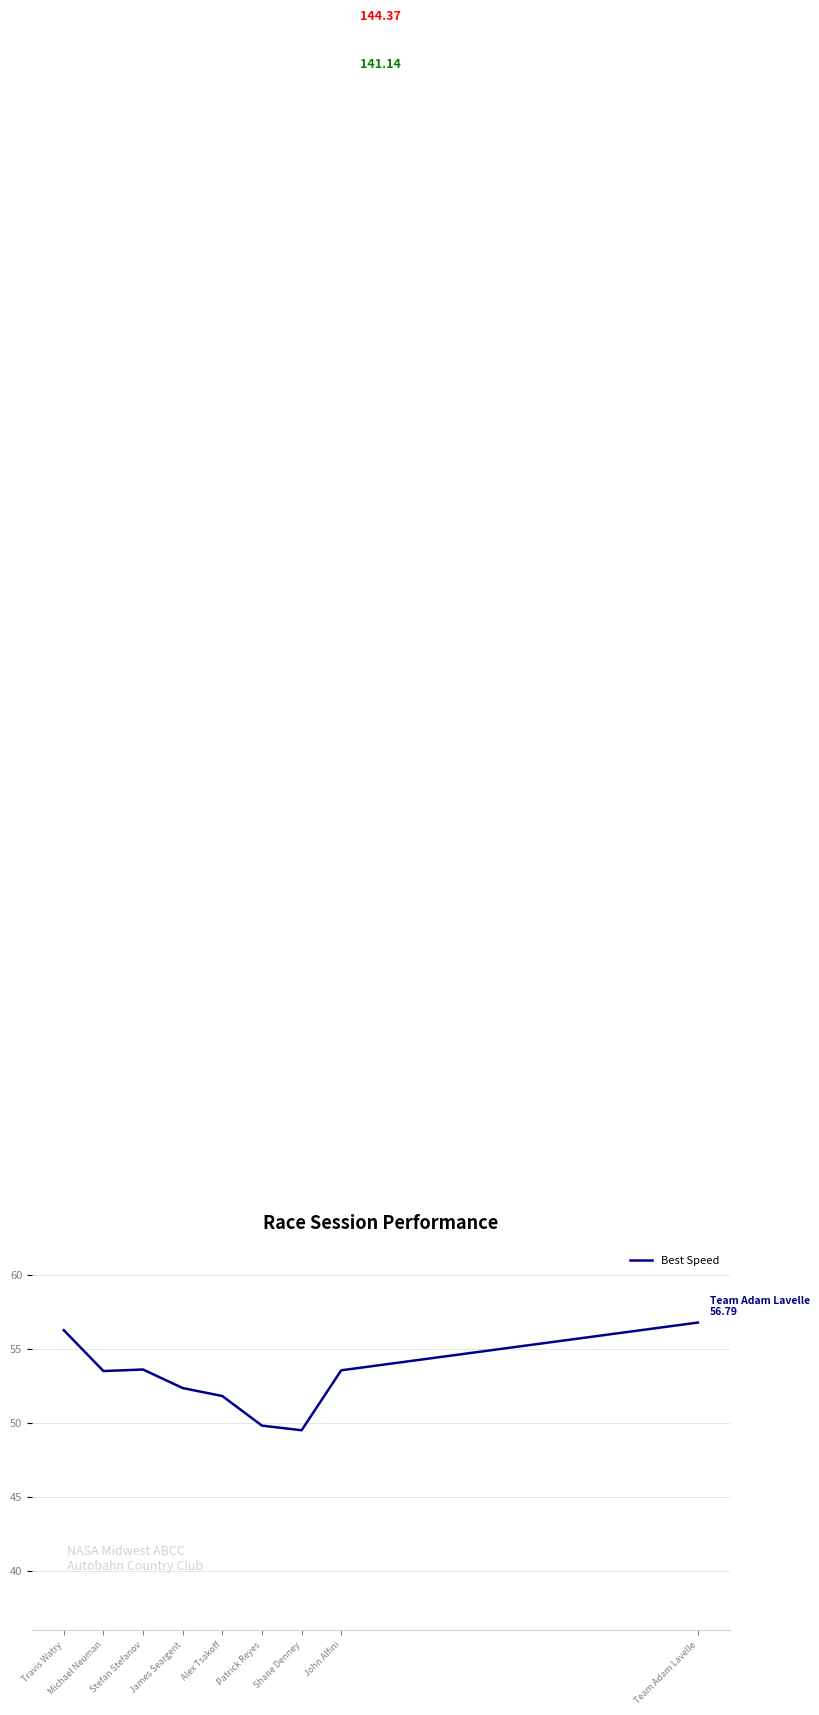

What is the difference between the maximum and minimum values?

7.3